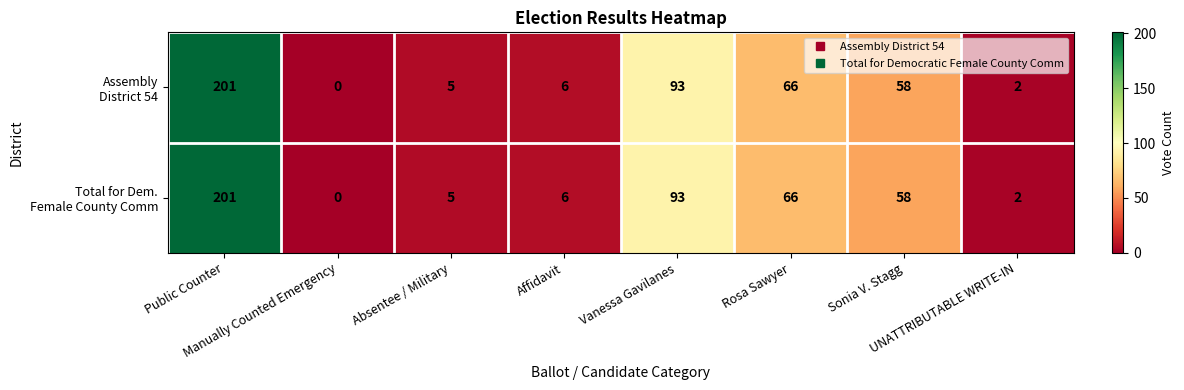

What is the greatest value displayed?

201